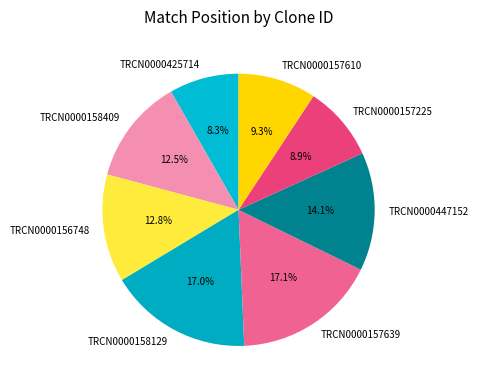

To the nearest percent, what is the difference between the TRCN0000447152 and TRCN0000425714 slice percentages?

6%